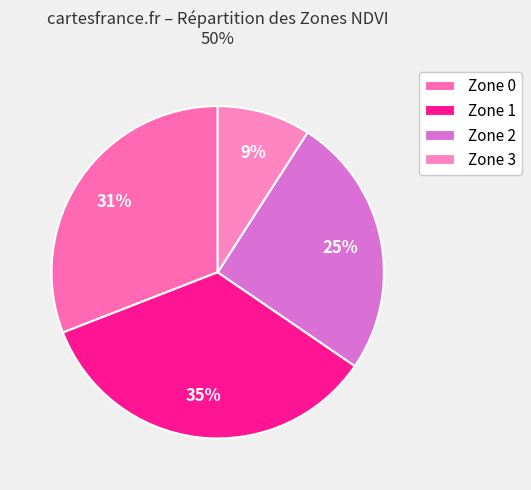

What is the smallest slice in the pie chart?

Zone 3